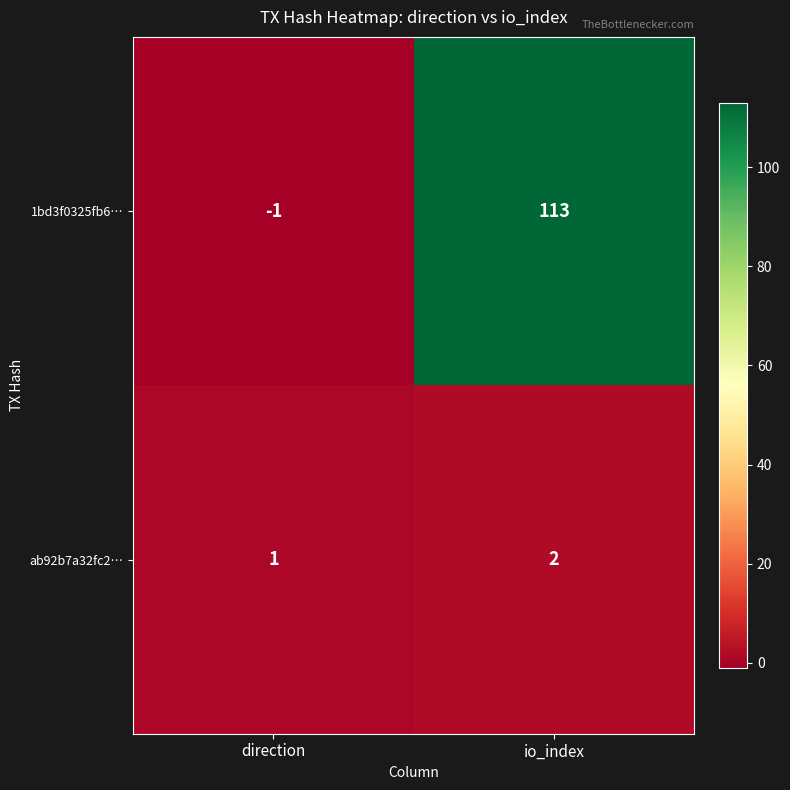

At how many categories does at least one series exceed 68?

1